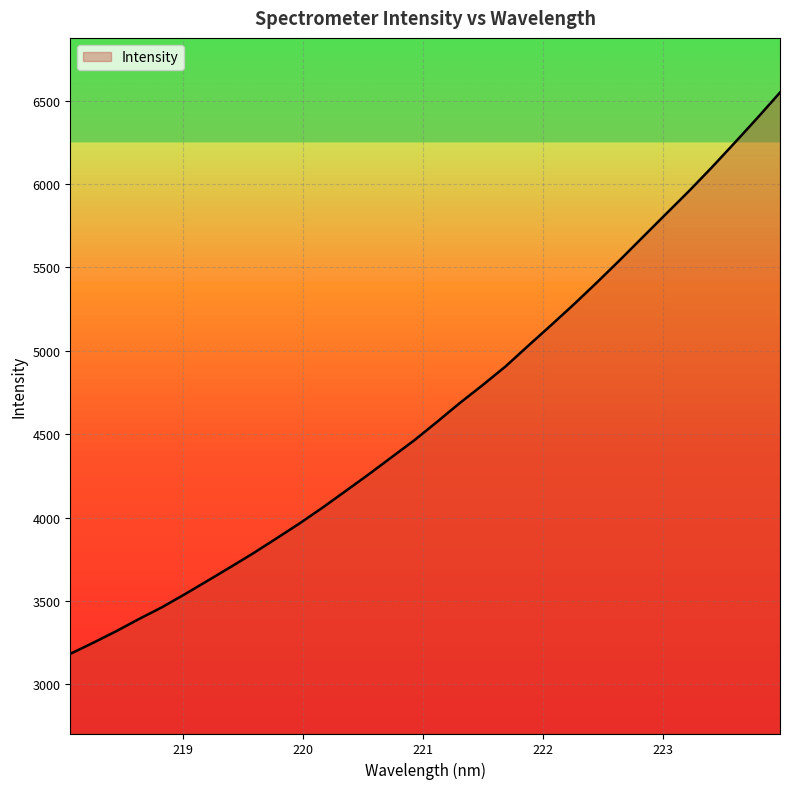

What is the minimum value shown in the chart?

3183.4